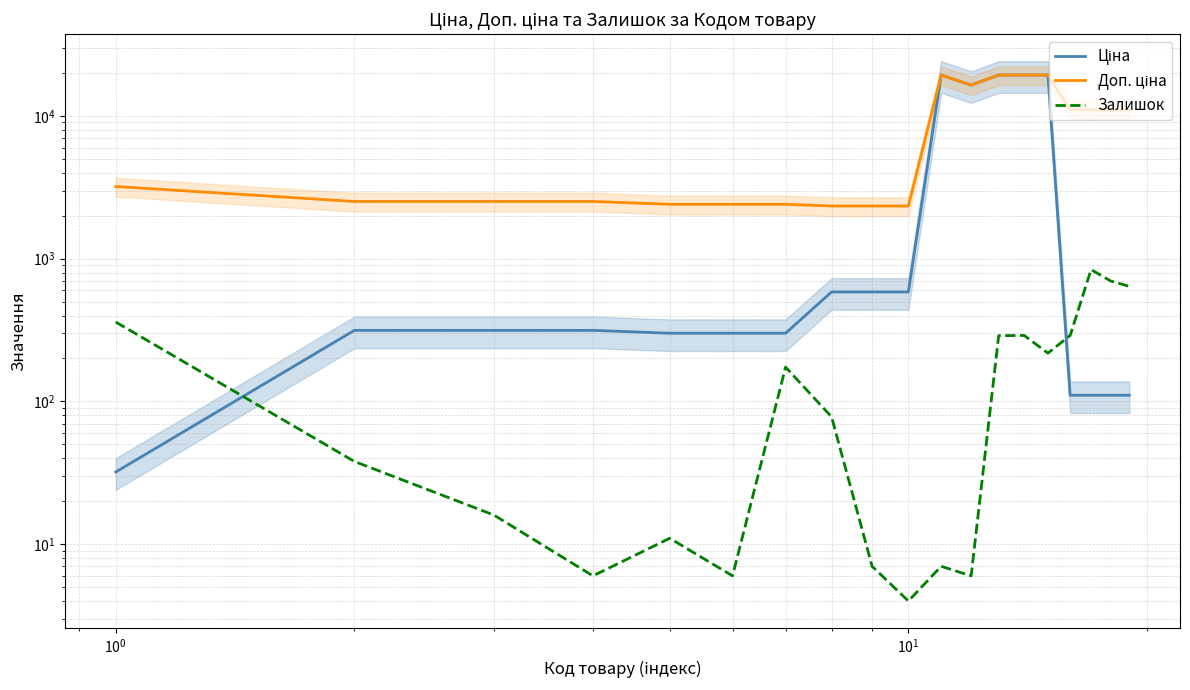

How many lines are shown in the chart?

3